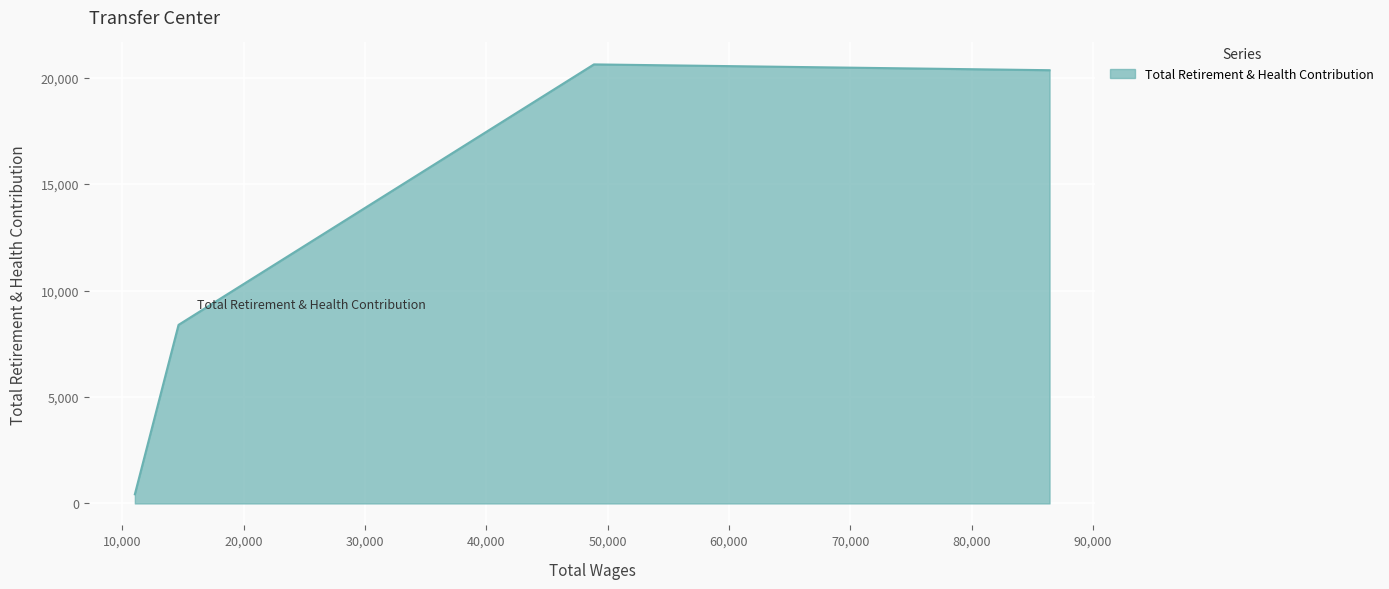

What is the difference between the second highest and minimum values?

19921